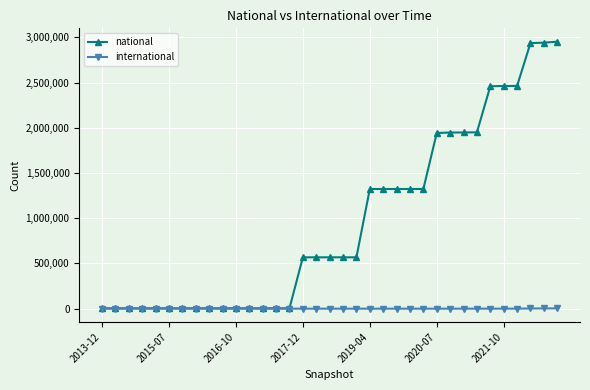

Rank the series by their maximum value, from highest to lowest.

national, international